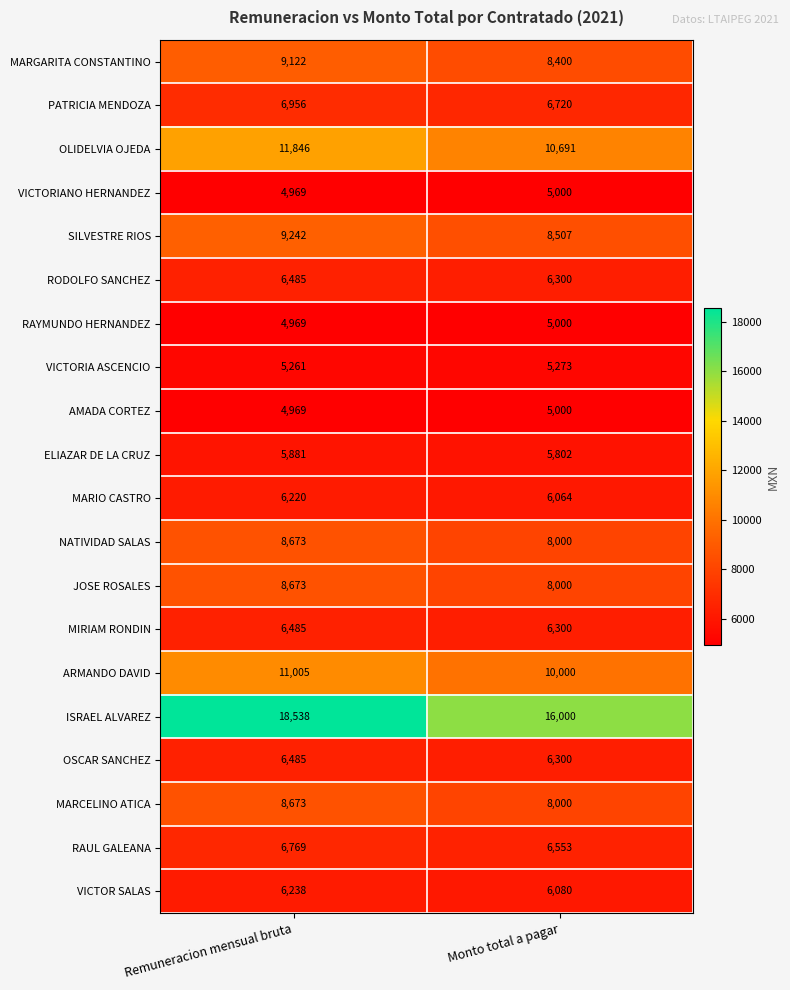

At how many categories does at least one series exceed 14959?

2